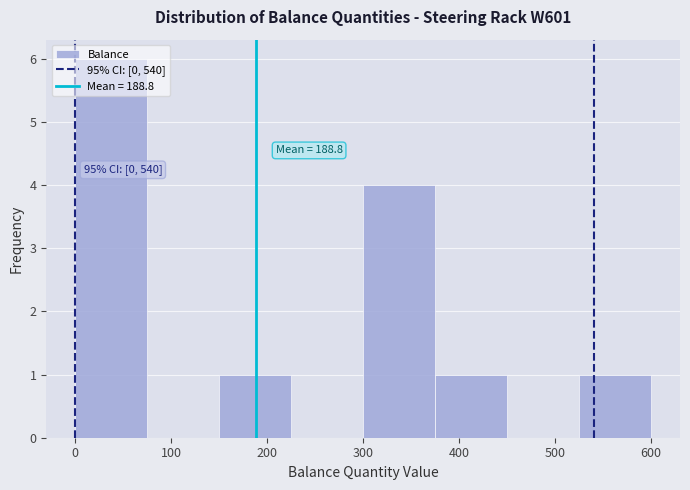

Over which range of the x-axis is the bar tallest?

0 to 75